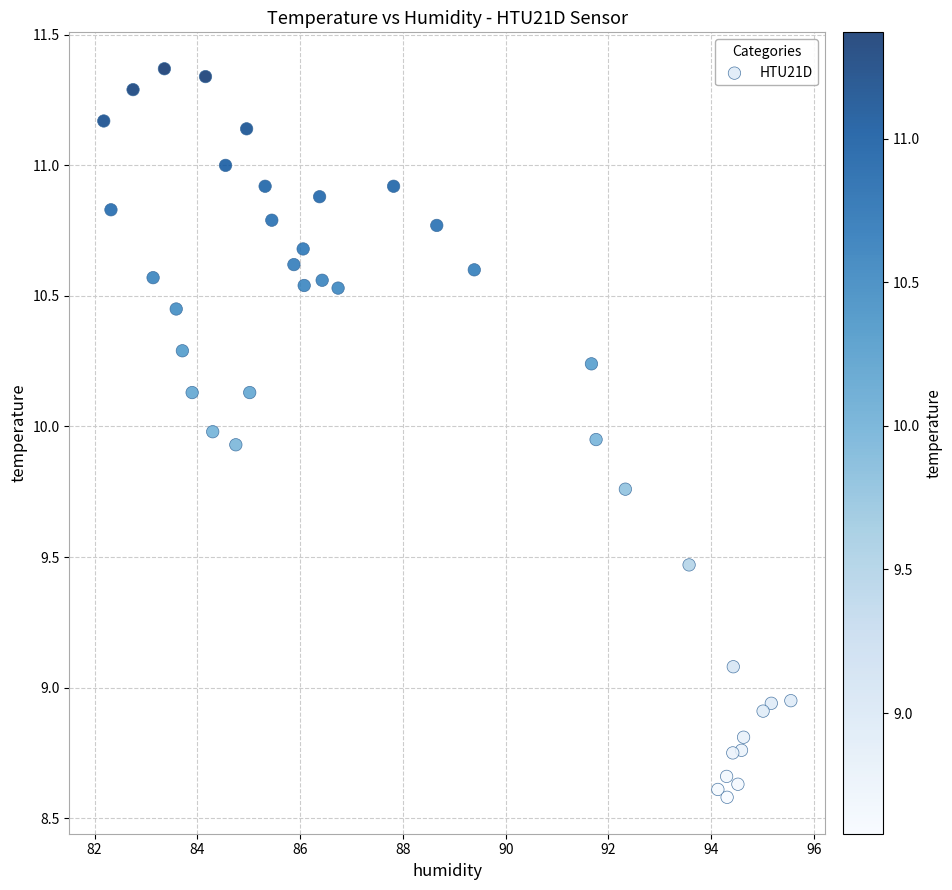

What is the range of X values (max minus min)?

13.4